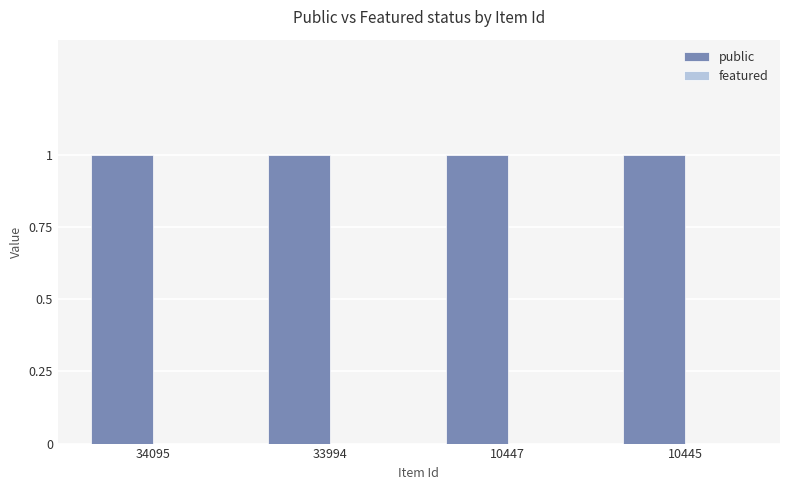

Rank the series by their average value, from lowest to highest.

featured, public